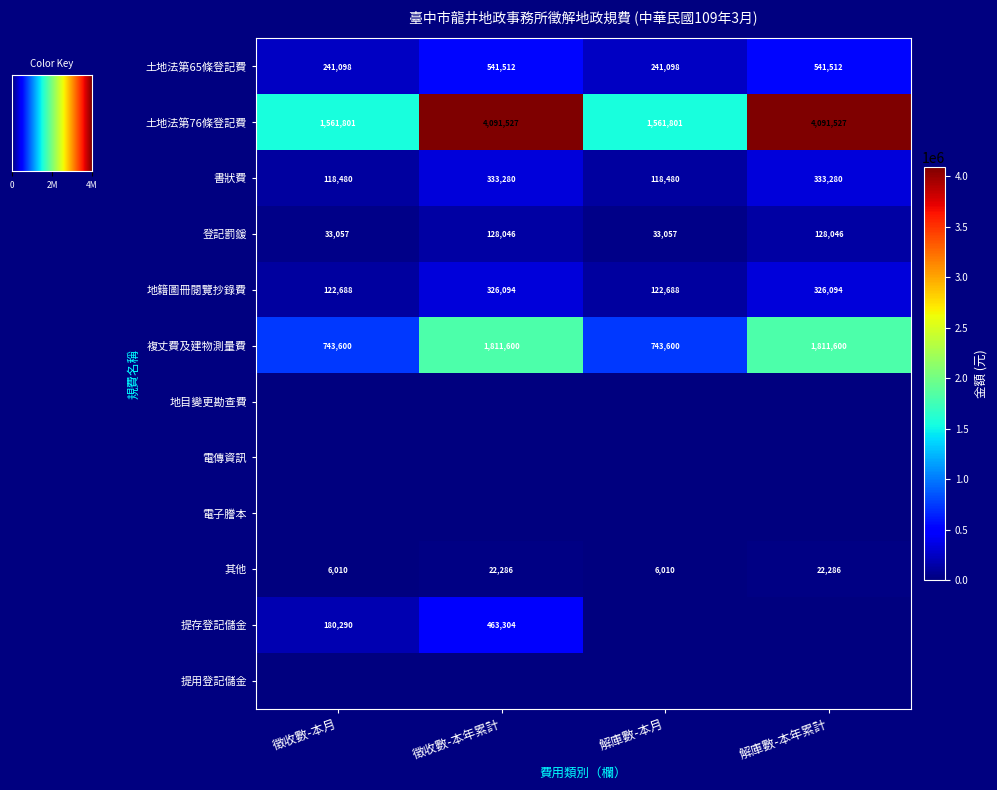

What is the difference between the second highest and minimum values in the 其他 series?

16276